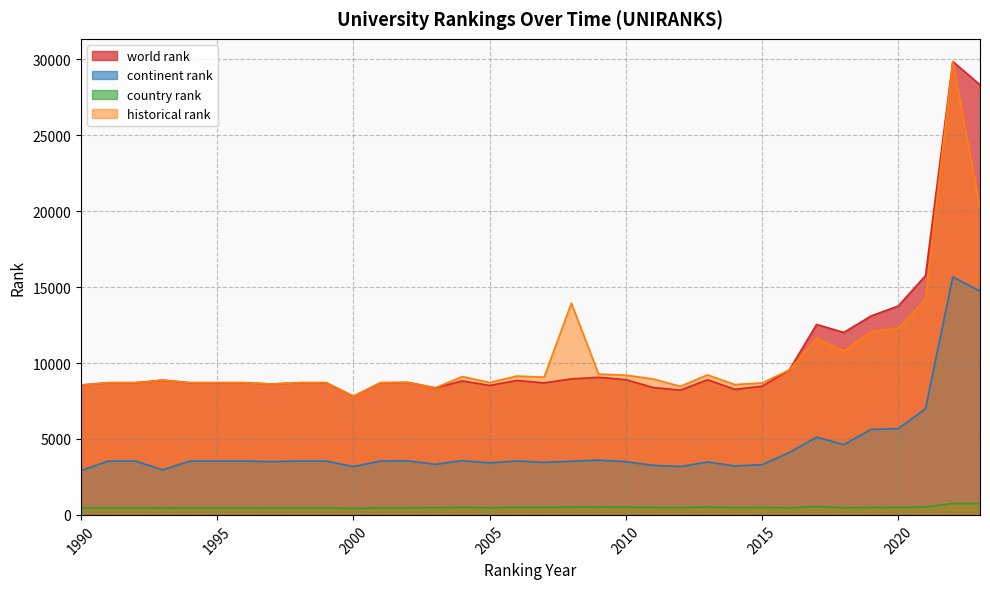

True or false: continent rank and historical rank intersect in this chart.

False